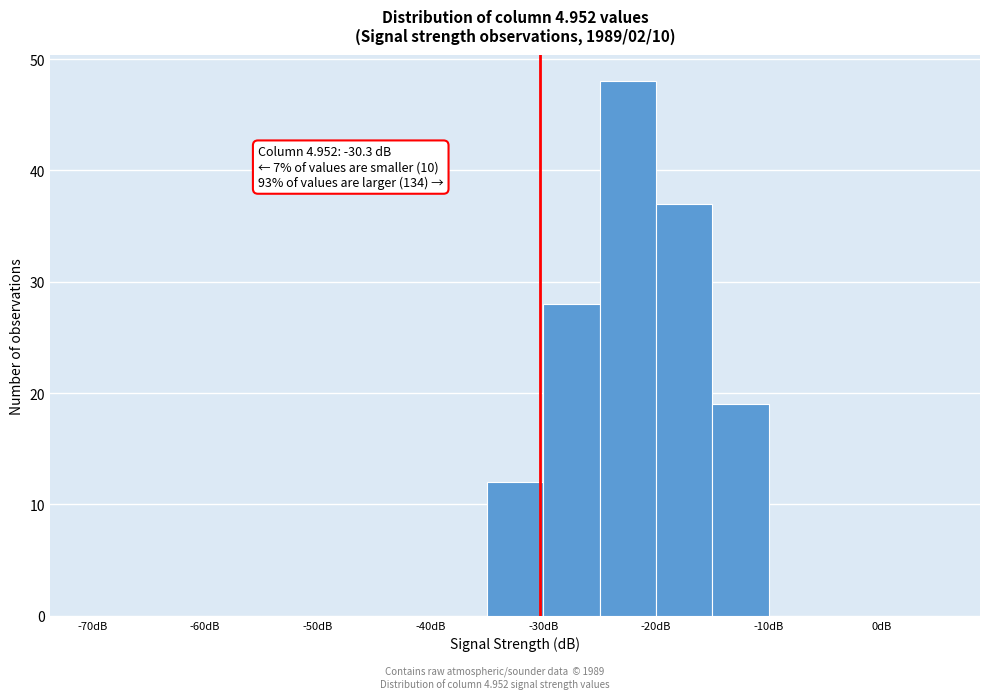

Over which range of the x-axis is the bar tallest?

-25 to -20